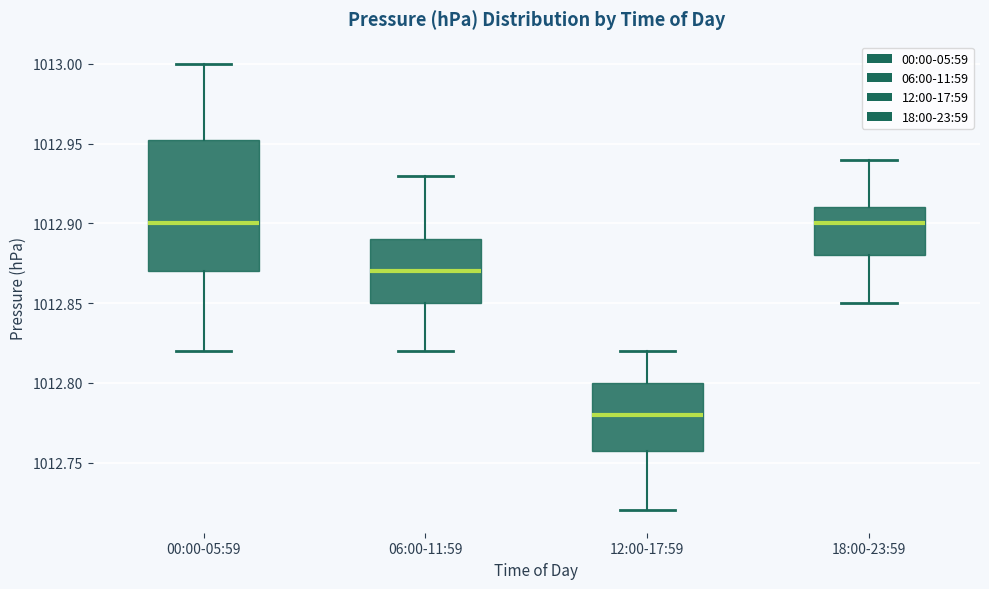

Reading left to right, read every box against the y-axis: the position of its median line, the range the box covers, and the ends of its whiskers. The values are not printed on the chart, so give them approximately, as read against the axis.

00:00-05:59: median 1012.900, box 1012.870 to 1012.955, whiskers 1012.820 to 1013.000
06:00-11:59: median 1012.870, box 1012.850 to 1012.890, whiskers 1012.820 to 1012.930
12:00-17:59: median 1012.780, box 1012.760 to 1012.800, whiskers 1012.720 to 1012.820
18:00-23:59: median 1012.900, box 1012.880 to 1012.910, whiskers 1012.850 to 1012.940